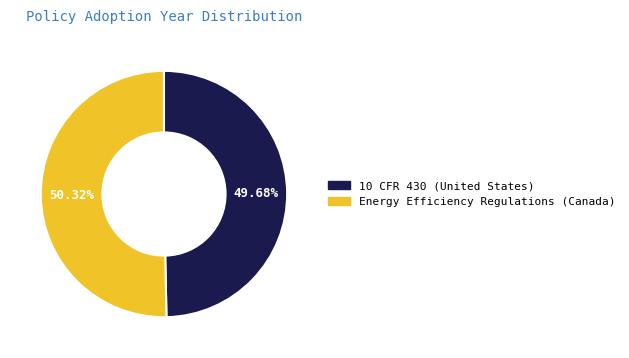

Which has a higher value, 10 CFR 430 (United States) or Energy Efficiency Regulations (Canada)?

Energy Efficiency Regulations (Canada)